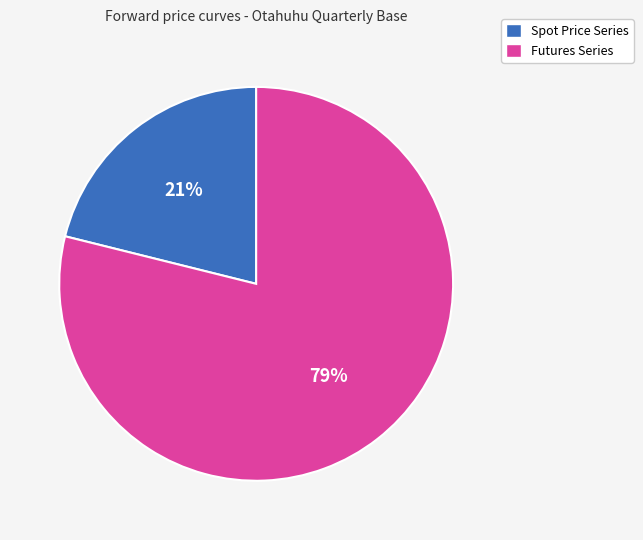

Count the number of slices in the pie.

2